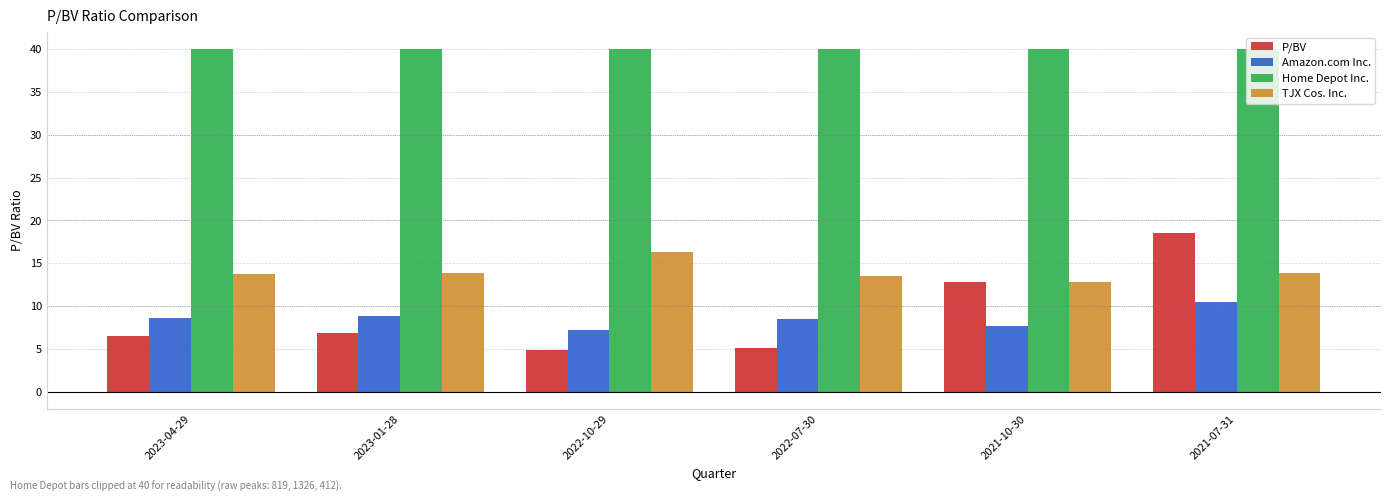

What is the sum of all Amazon.com Inc. values?

51.3